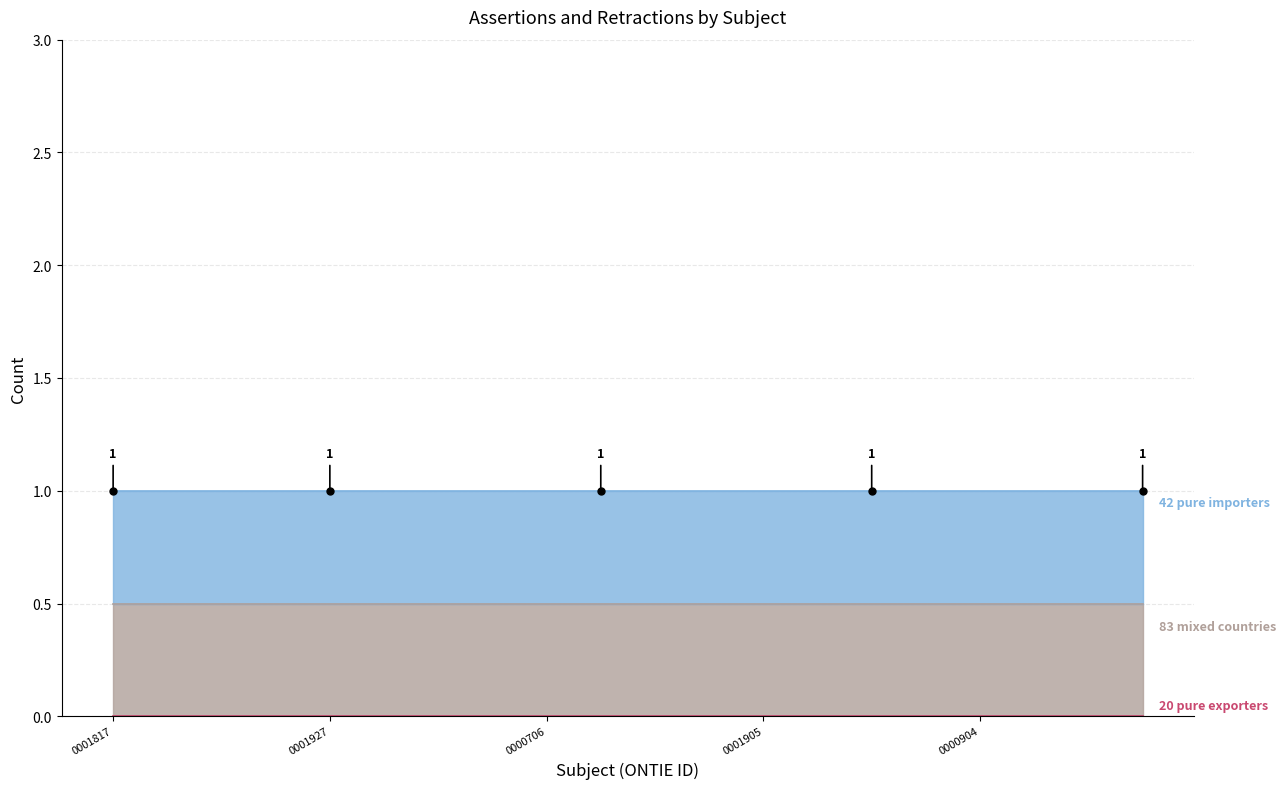

Does the chart have visible grid lines?

Yes